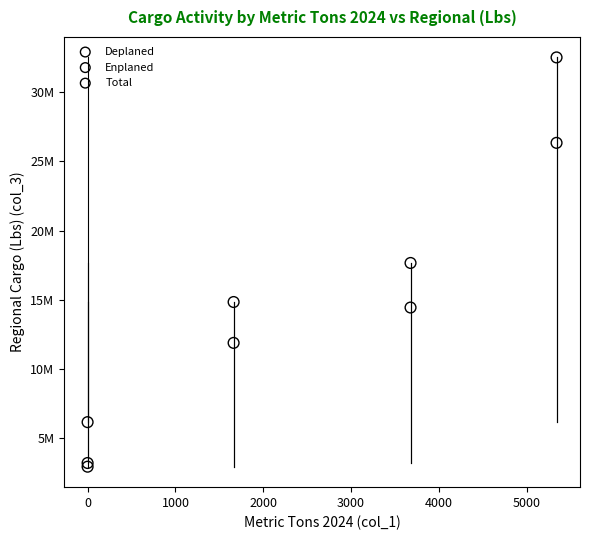

What are all the series names shown in the legend?

Deplaned, Enplaned, Total